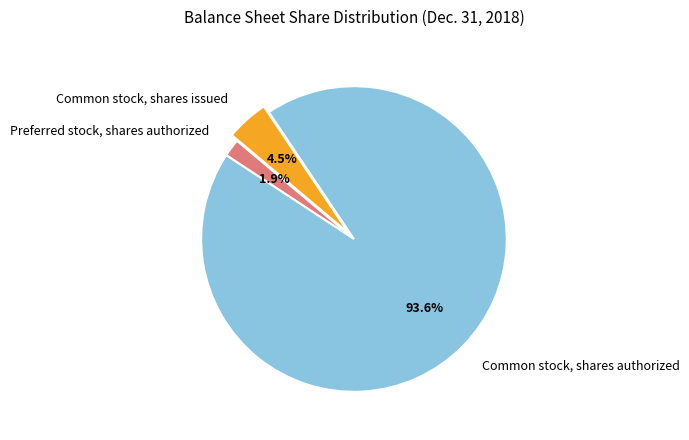

To the nearest percent, what portion does Common stock, shares authorized represent?

94%